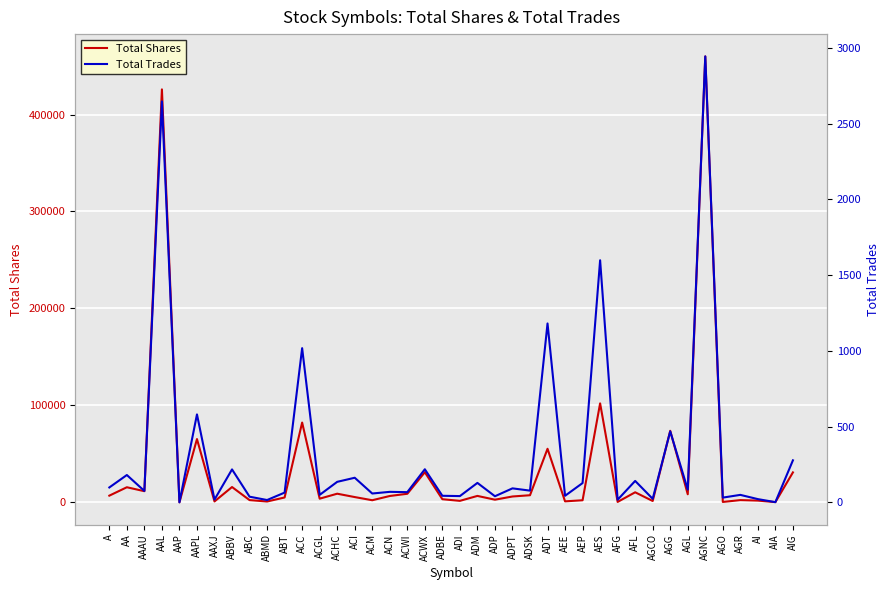

What are all the series names shown in the legend?

Total Shares, Total Trades